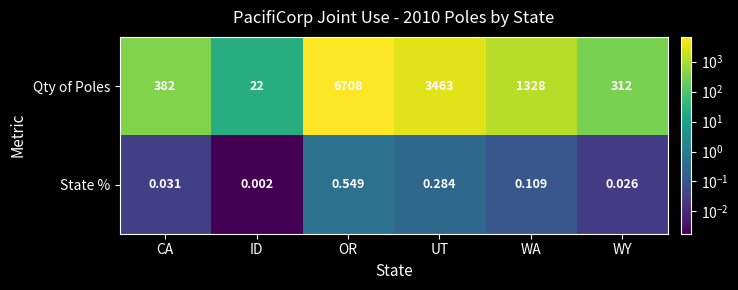

Is the value of State % at UT greater than the value of Qty of Poles at WA?

No